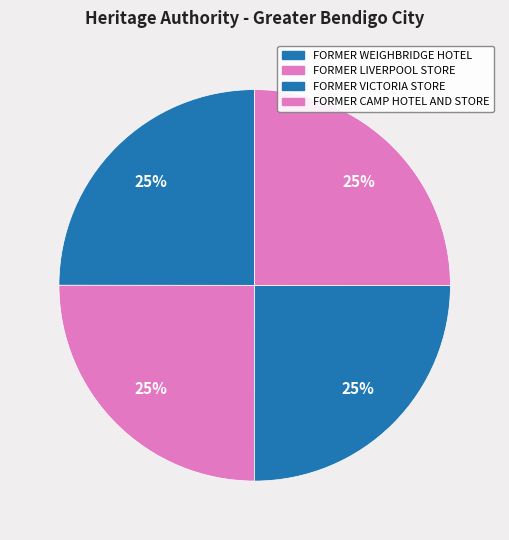

To the nearest percent, what portion does FORMER LIVERPOOL STORE represent?

25%